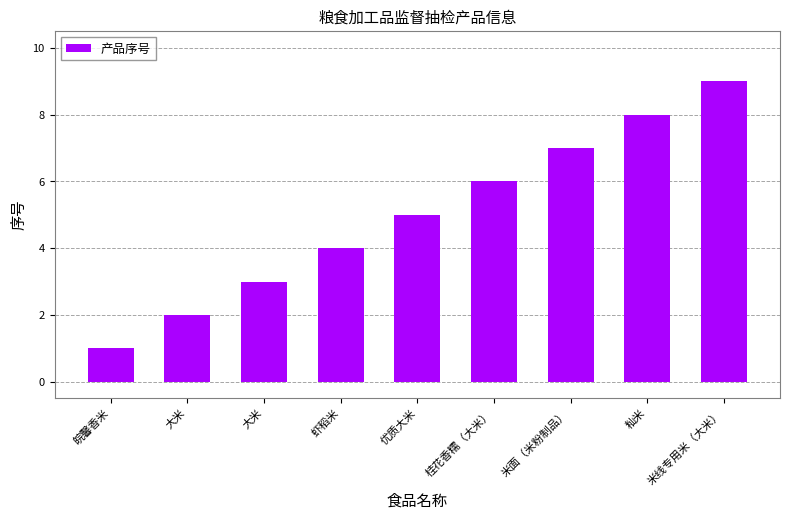

List the labels in order of value, smallest first.

皖馨香米, 大米, 大米, 虾稻米, 优质大米, 桂花香糯（大米）, 米面（米粉制品）, 籼米, 米线专用米（大米）